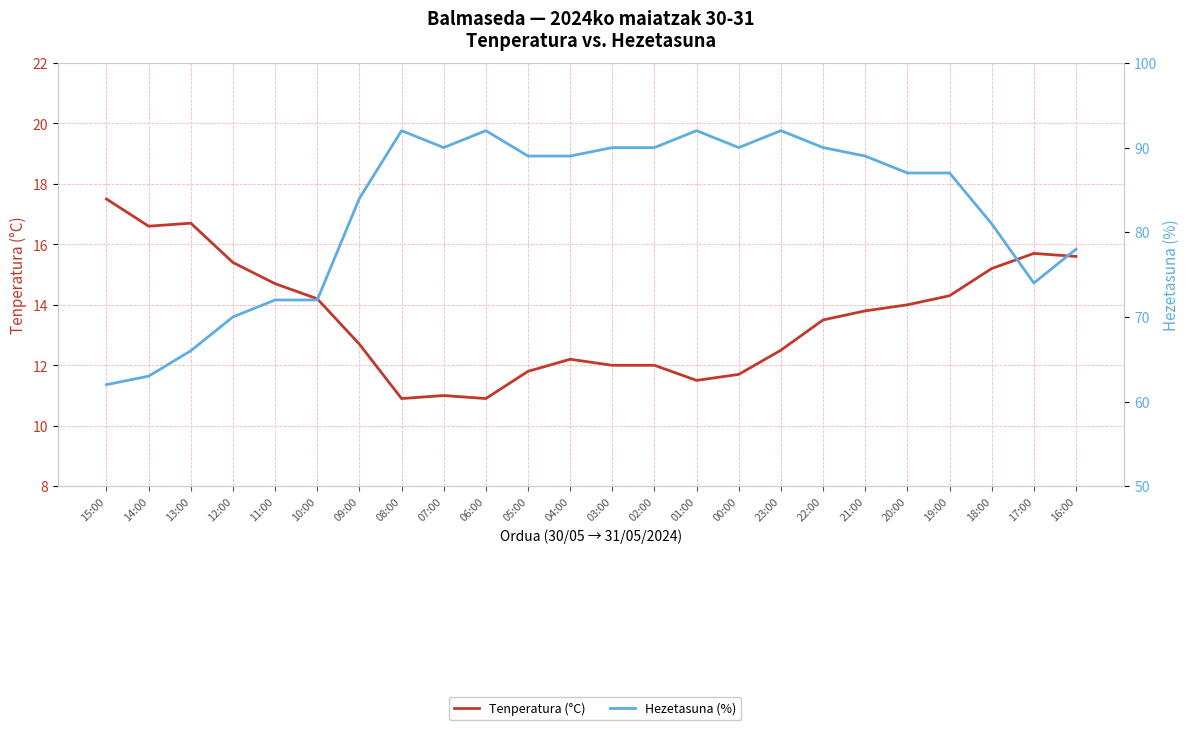

What is the label of the 22nd point from the right?

13:00